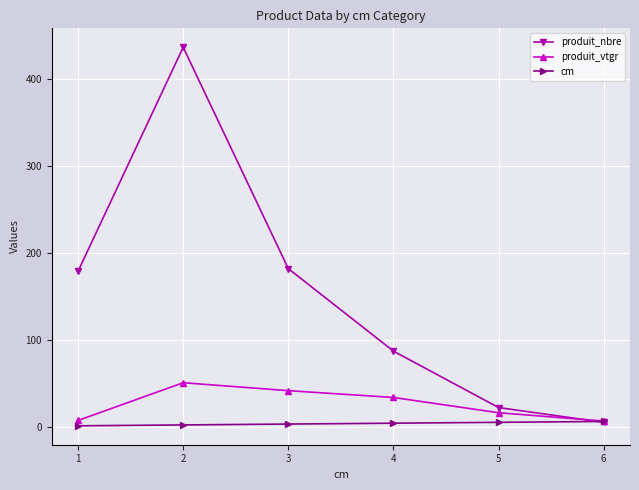

Is the value of cm at 2 greater than the value of produit_nbre at 2?

No